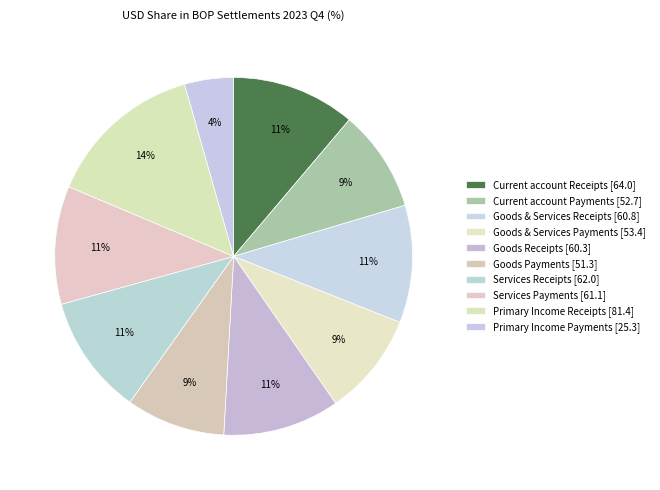

Do Current account Receipts and Goods Payments together represent more than half of the pie?

No